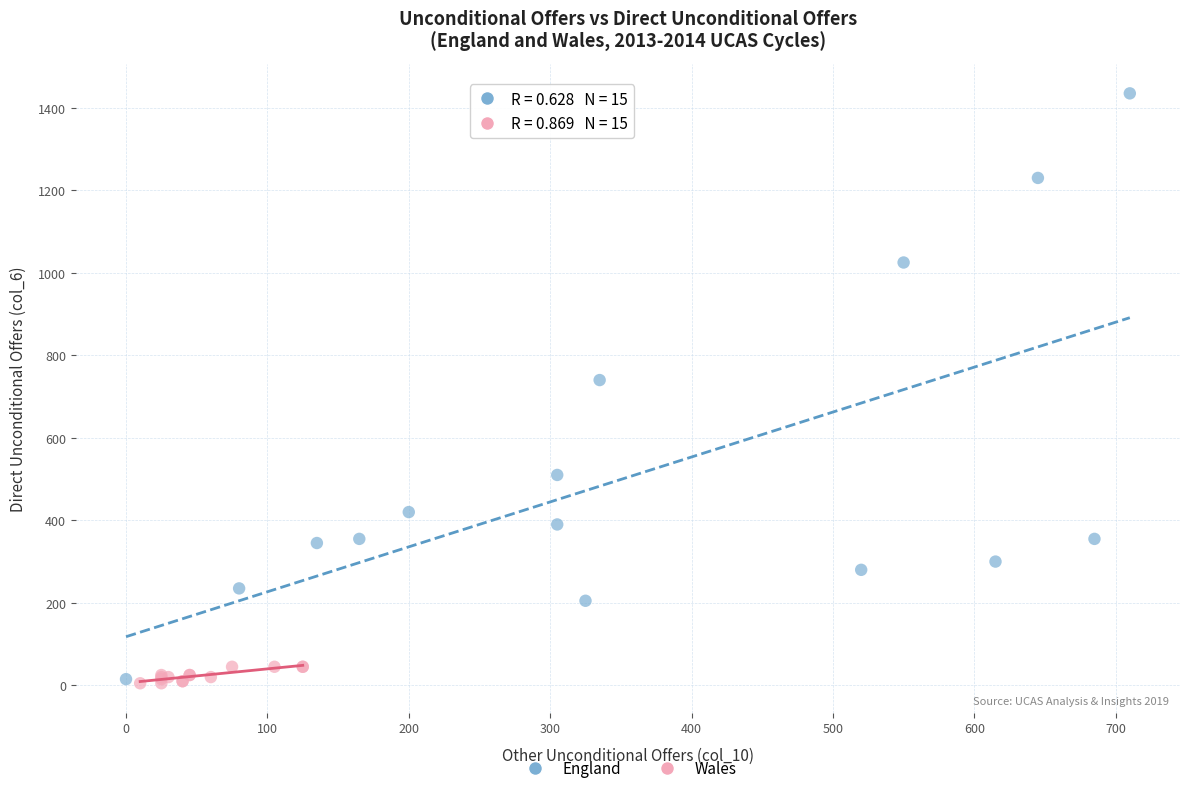

Which series has the widest spread of Y values?

England